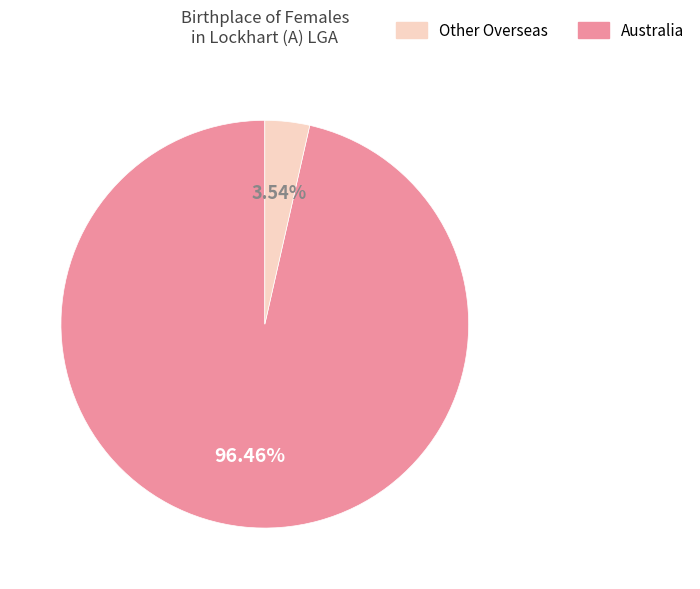

Is there any slice that represents more than half of the pie?

Yes